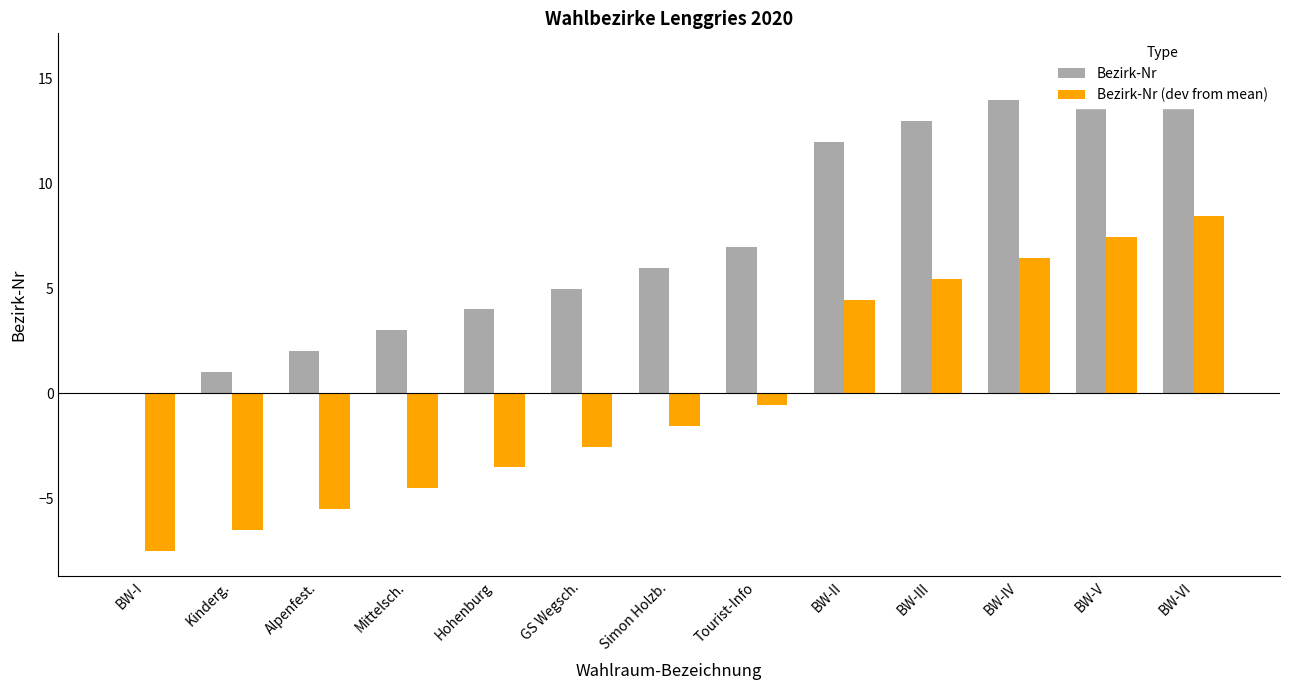

What is the difference between the highest and lowest values at BW-III?

7.5